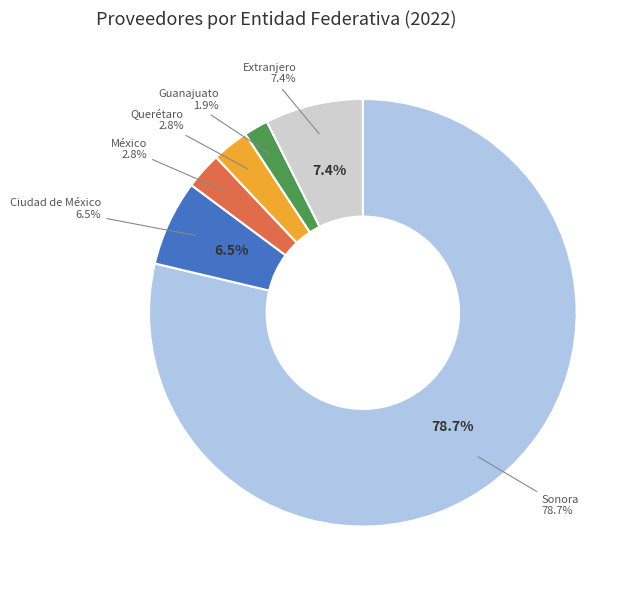

Is the sum of EUA and Extranjero greater than half?

No